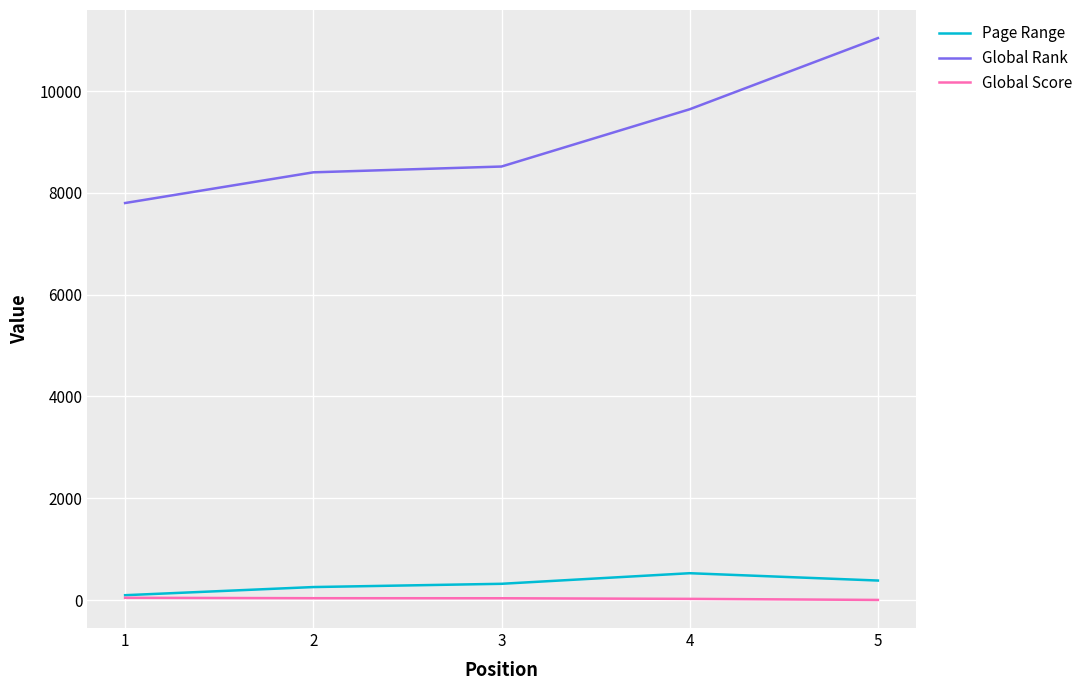

What is the maximum value shown in the chart?

11040